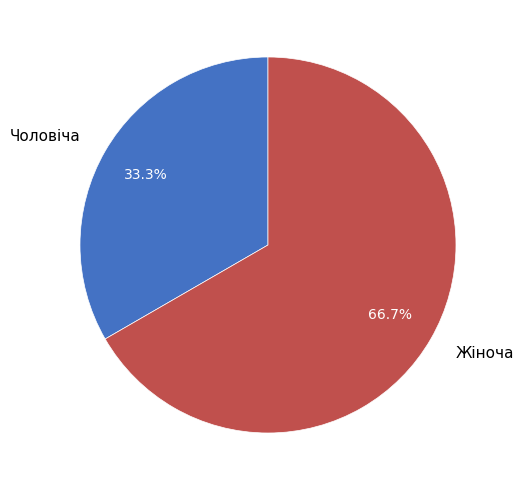

What is the ratio of the value at Чоловіча to the value at Жіноча?

0.5